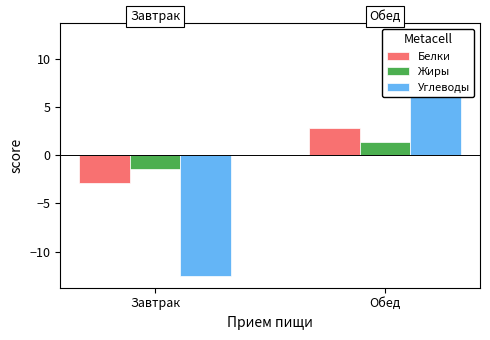

Does the chart contain stacked bars?

No